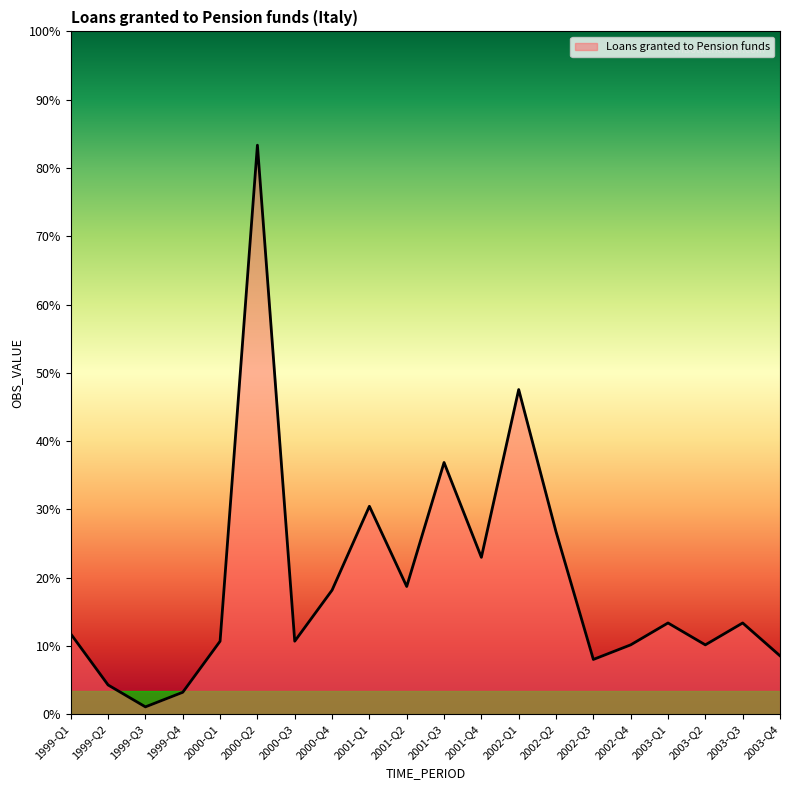

Where is the first local maximum?

2000-Q2